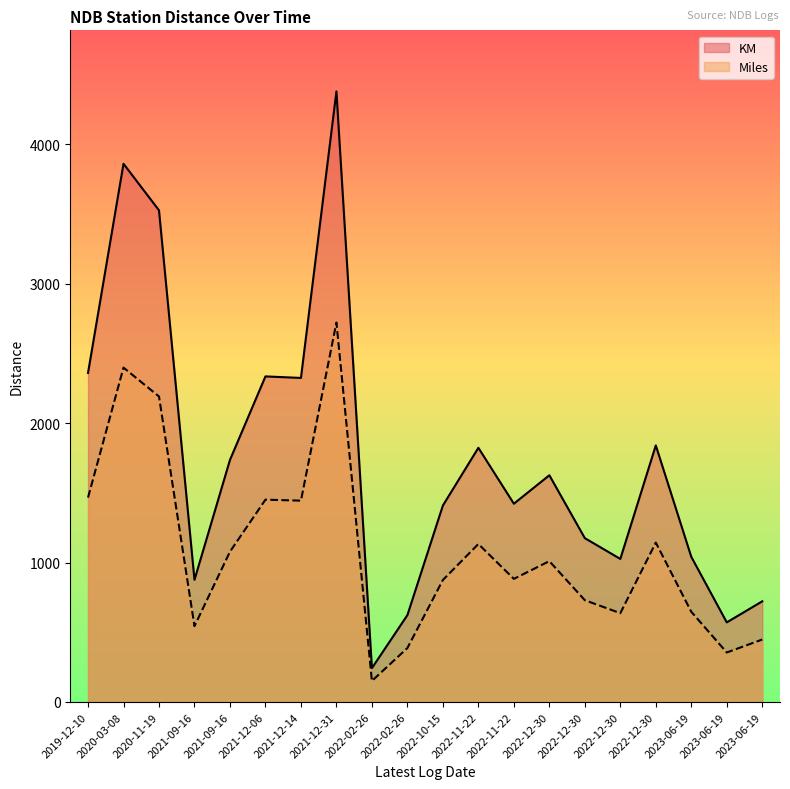

In Miles, how many points are lower than both neighbors (excluding endpoints)?

6